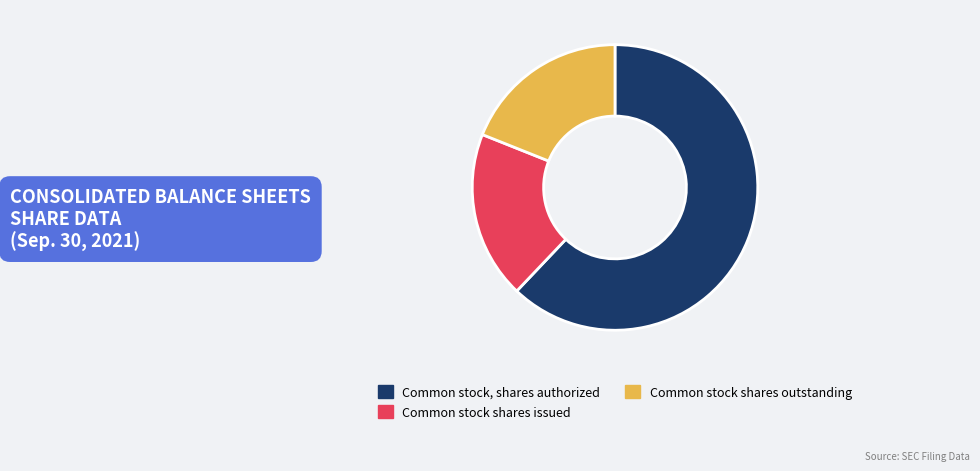

What is the majority slice?

Common stock, shares authorized